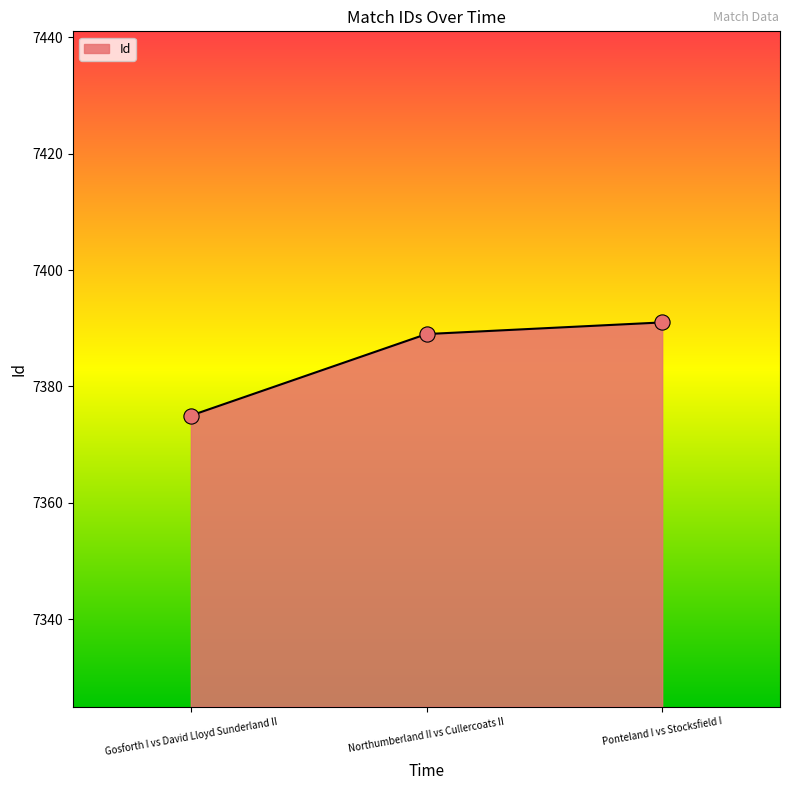

Between Gosforth I vs David Lloyd Sunderland II and Ponteland I vs Stocksfield I, which is larger?

Ponteland I vs Stocksfield I